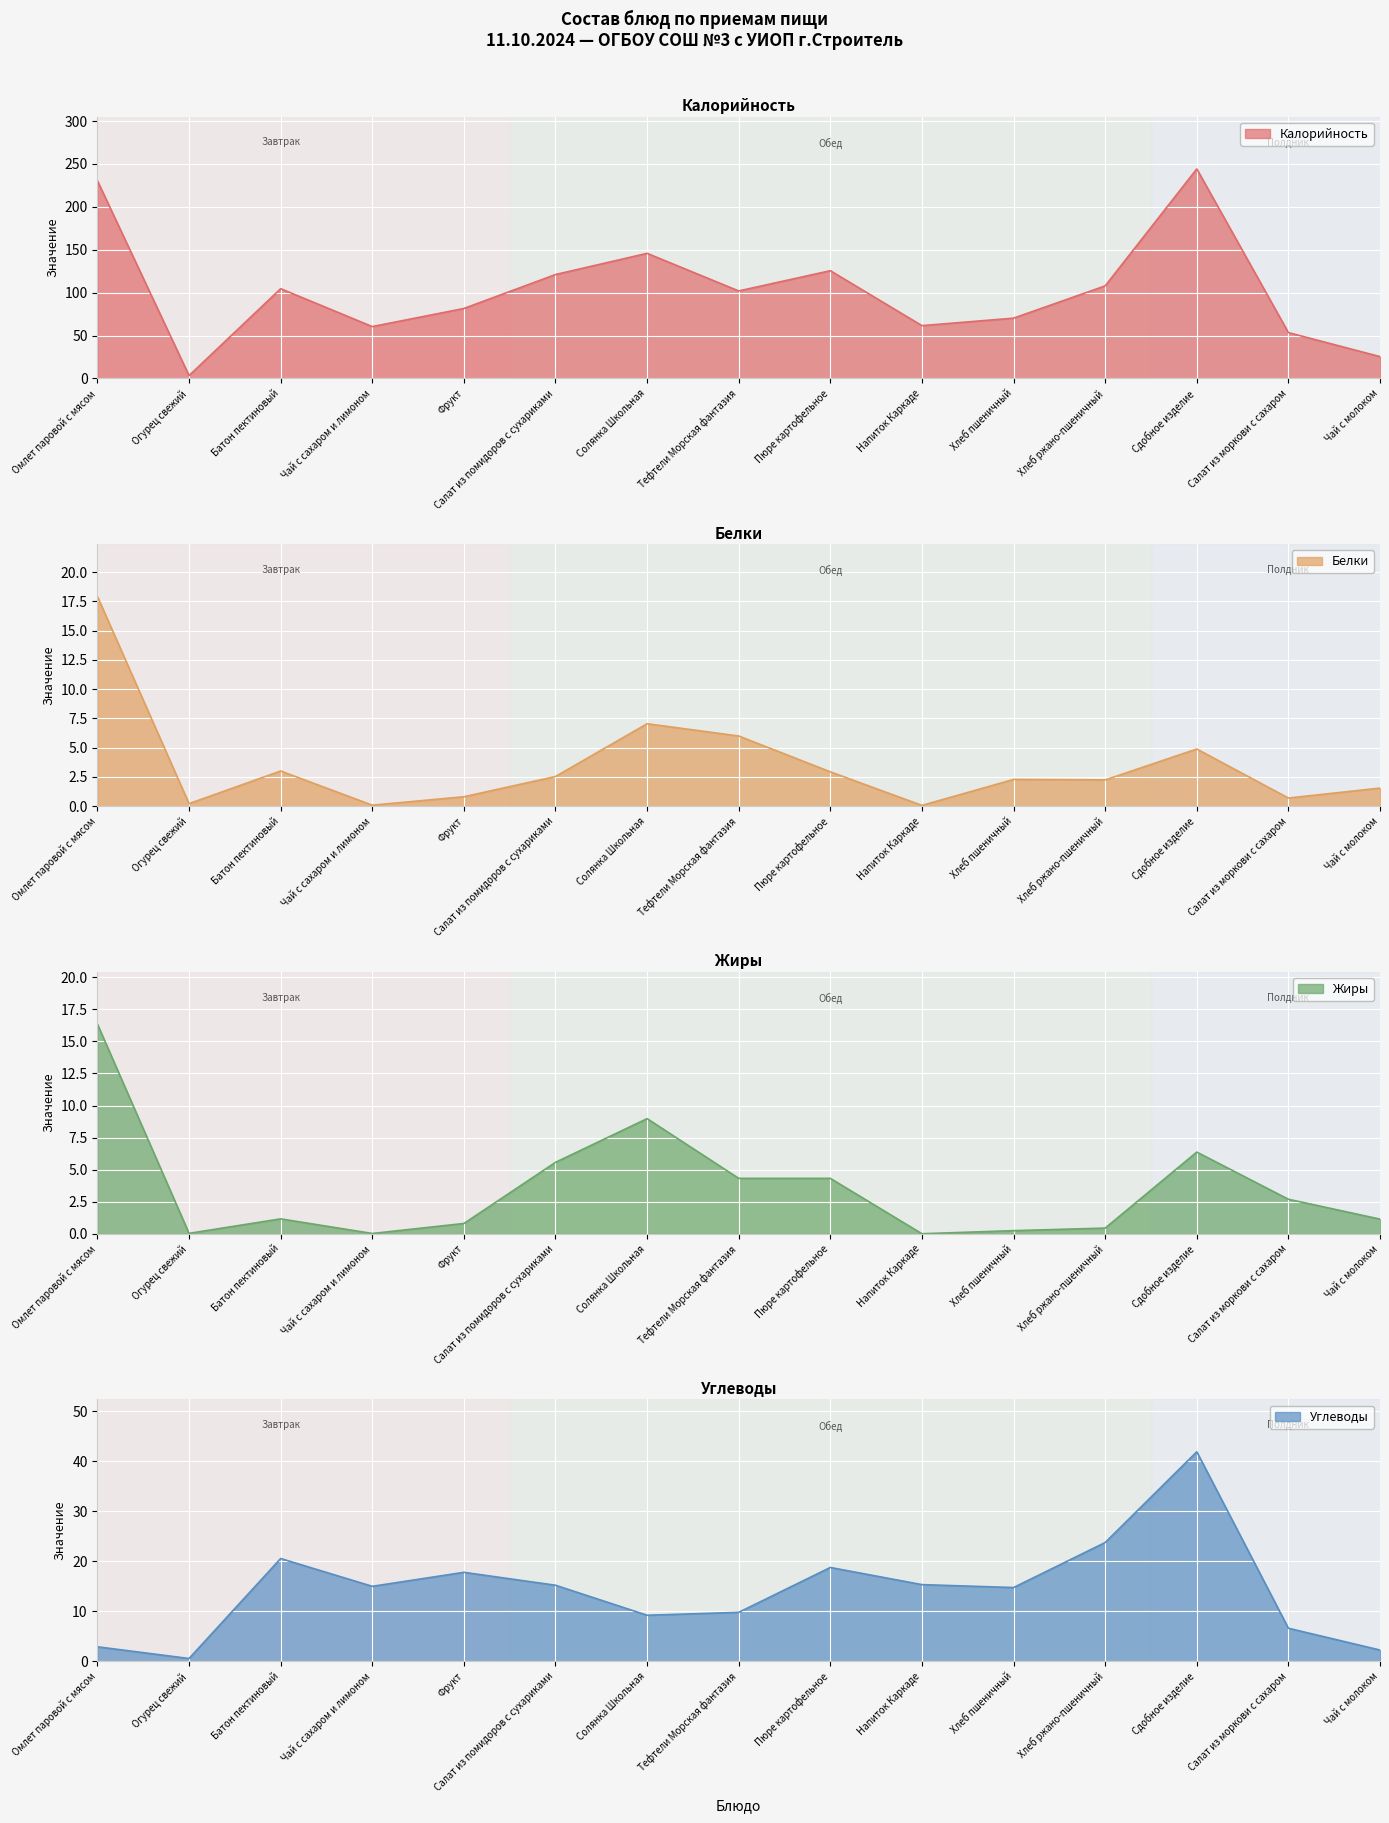

Reading left to right, extract all data points from this chart.

Калорийность: Омлет паровой с мясом=230.4	Огурец свежий=3.4	Батон пектиновый=104.7	Чай с сахаром и лимоном=60.5	Фрукт=81.6	Салат из помидоров с сухариками=121.2	Солянка Школьная=145.9	Тефтели Морская фантазия=102.0	Пюре картофельное=125.6	Напиток Каркаде=61.6	Хлеб пшеничный=70.3	Хлеб ржано-пшеничный=108.0	Сдобное изделие=244.3	Салат из моркови с сахаром=53.5	Чай с молоком=25.5
Белки: Омлет паровой с мясом=17.9	Огурец свежий=0.2	Батон пектиновый=3.0	Чай с сахаром и лимоном=0.1	Фрукт=0.8	Салат из помидоров с сухариками=2.5	Солянка Школьная=7.0	Тефтели Морская фантазия=6.0	Пюре картофельное=2.9	Напиток Каркаде=0.1	Хлеб пшеничный=2.3	Хлеб ржано-пшеничный=2.2	Сдобное изделие=4.9	Салат из моркови с сахаром=0.7	Чай с молоком=1.5
Жиры: Омлет паровой с мясом=16.4	Огурец свежий=0.0	Батон пектиновый=1.2	Чай с сахаром и лимоном=0.0	Фрукт=0.8	Салат из помидоров с сухариками=5.6	Солянка Школьная=9.0	Тефтели Морская фантазия=4.3	Пюре картофельное=4.3	Напиток Каркаде=0.0	Хлеб пшеничный=0.2	Хлеб ржано-пшеничный=0.4	Сдобное изделие=6.4	Салат из моркови с сахаром=2.7	Чай с молоком=1.1
Углеводы: Омлет паровой с мясом=2.9	Огурец свежий=0.6	Батон пектиновый=20.6	Чай с сахаром и лимоном=15.0	Фрукт=17.8	Салат из помидоров с сухариками=15.2	Солянка Школьная=9.2	Тефтели Морская фантазия=9.8	Пюре картофельное=18.8	Напиток Каркаде=15.3	Хлеб пшеничный=14.8	Хлеб ржано-пшеничный=23.8	Сдобное изделие=41.9	Салат из моркови с сахаром=6.6	Чай с молоком=2.3